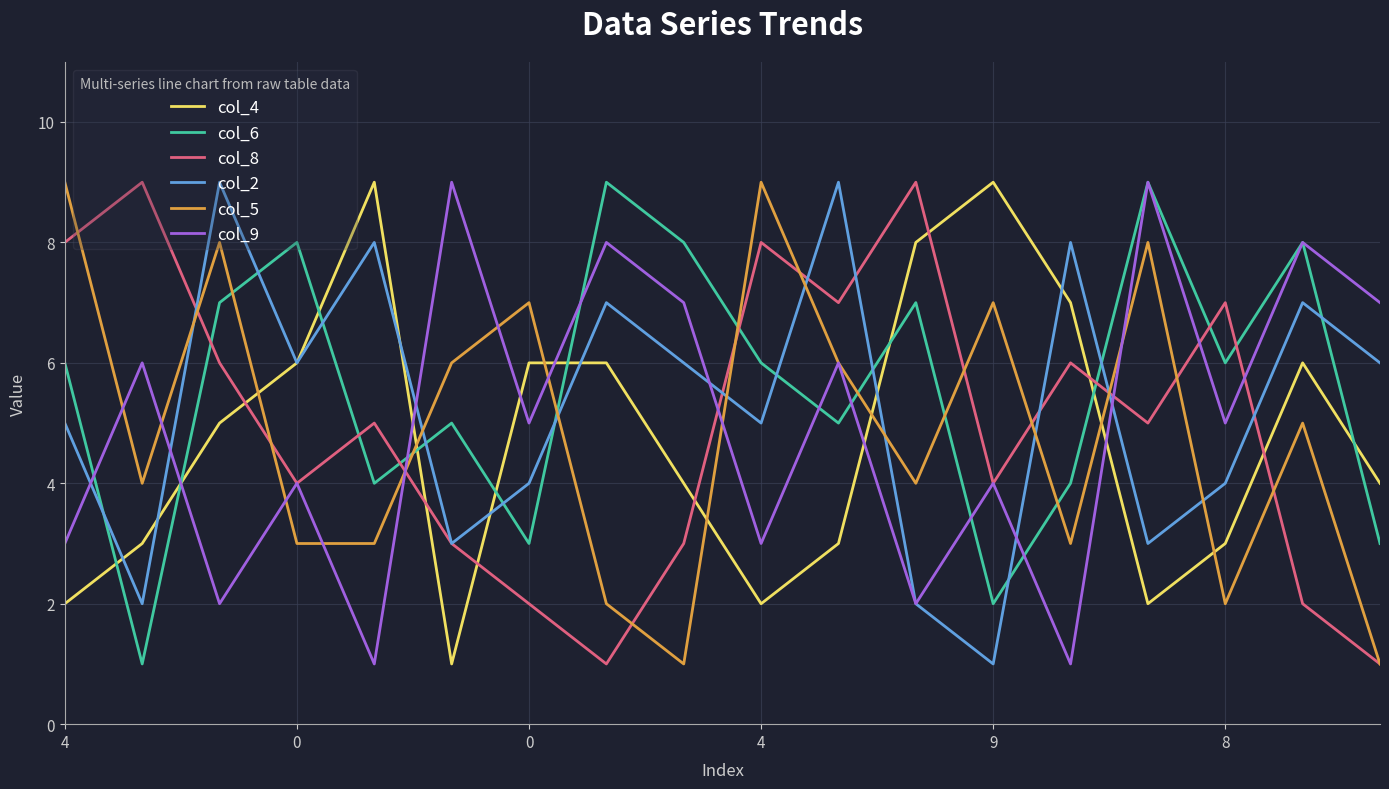

True or false: col_4 and col_8 cross at least once.

True